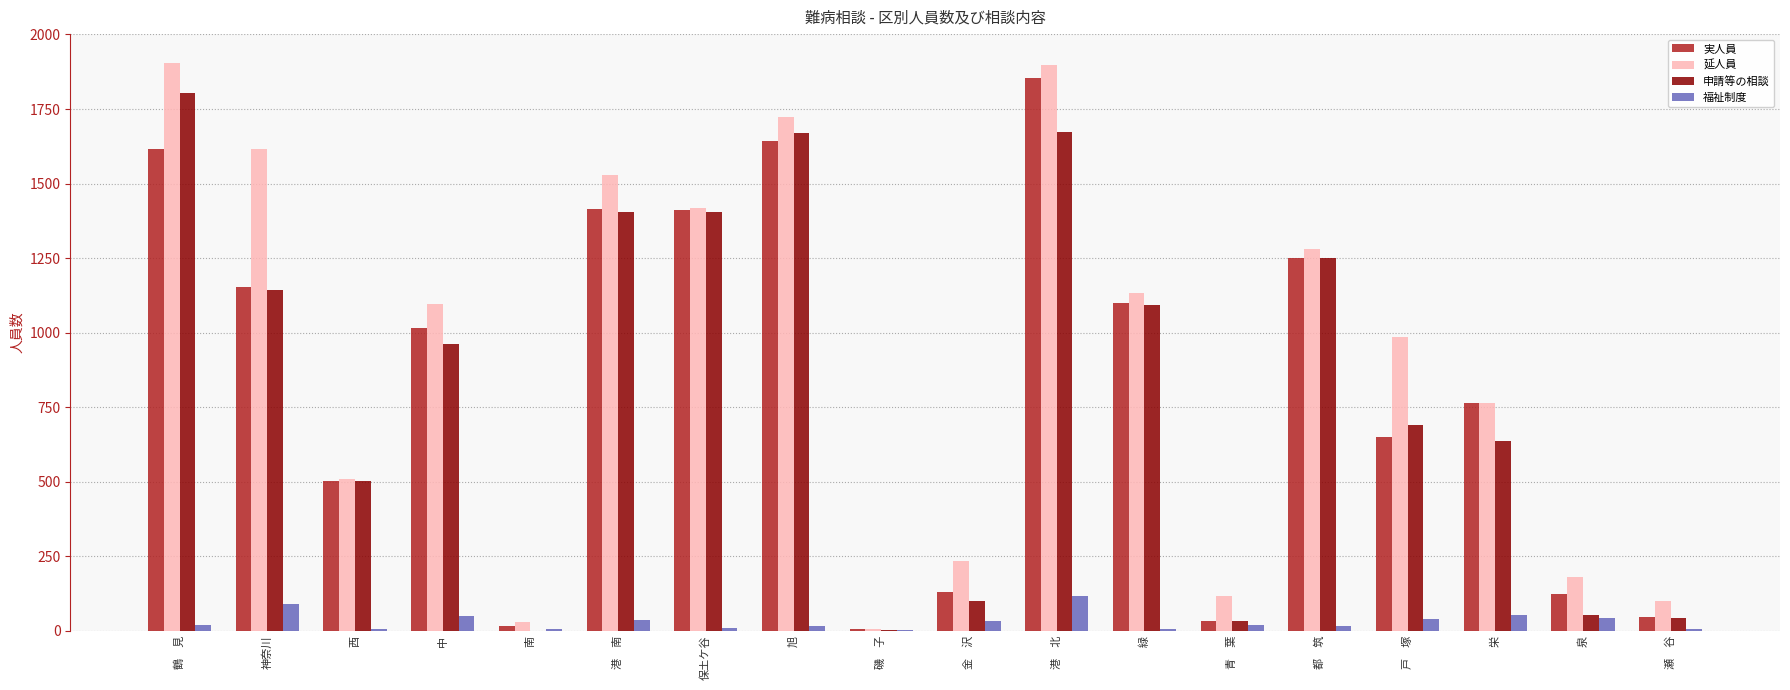

Which series changed the most between 金　沢 and 都　筑?

申請等の相談